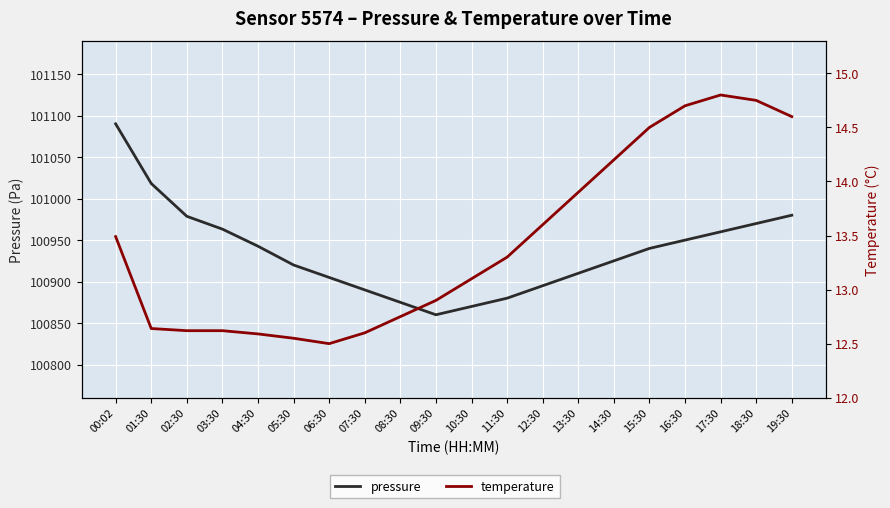

Reading left to right, extract all data points from this chart.

pressure: 00:02=101090.2	01:30=101018.3	02:30=100978.7	03:30=100963.2	04:30=100942.7	05:30=100920.0	06:30=100905.0	07:30=100890.0	08:30=100875.0	09:30=100860.0	10:30=100870.0	11:30=100880.0	12:30=100895.0	13:30=100910.0	14:30=100925.0	15:30=100940.0	16:30=100950.0	17:30=100960.0	18:30=100970.0	19:30=100980.0
temperature: 00:02=13.5	01:30=12.6	02:30=12.6	03:30=12.6	04:30=12.6	05:30=12.6	06:30=12.5	07:30=12.6	08:30=12.8	09:30=12.9	10:30=13.1	11:30=13.3	12:30=13.6	13:30=13.9	14:30=14.2	15:30=14.5	16:30=14.7	17:30=14.8	18:30=14.8	19:30=14.6